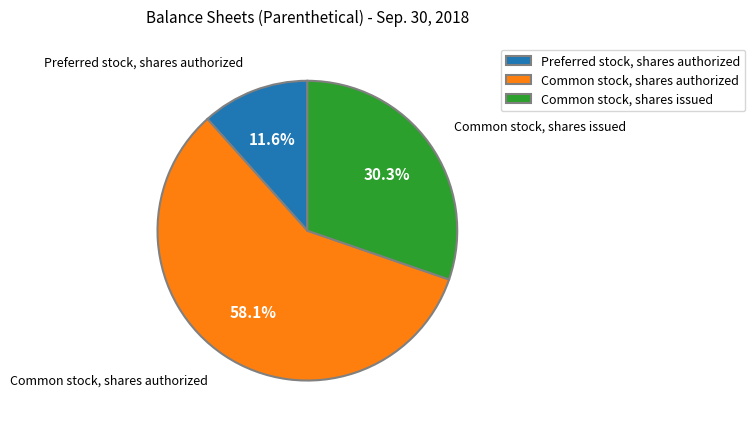

The Preferred stock, shares authorized slice represents 12% of the pie. True or false?

True